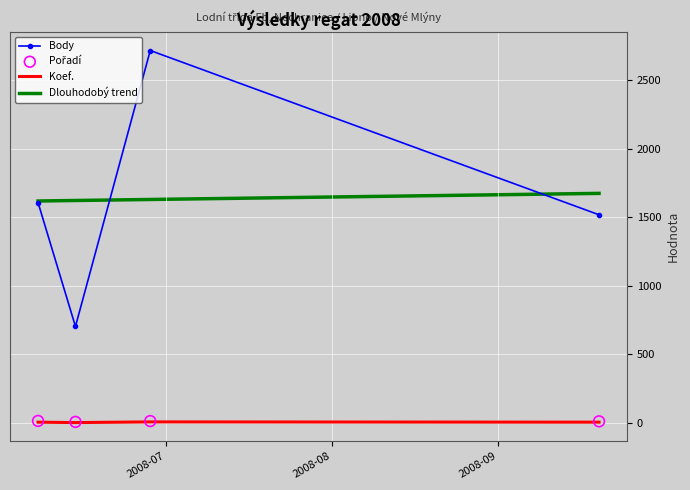

Which series has the largest Y range (max minus min)?

Body